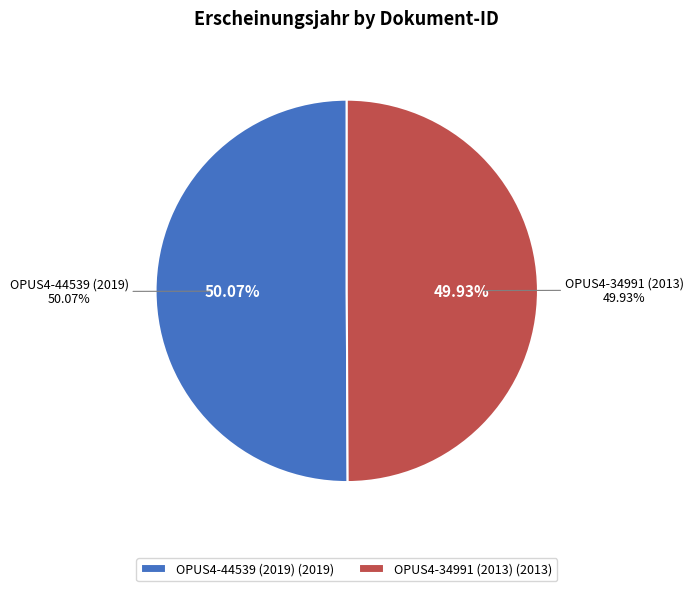

Do OPUS4-44539 (2019) and OPUS4-34991 (2013) together represent more than half of the pie?

Yes